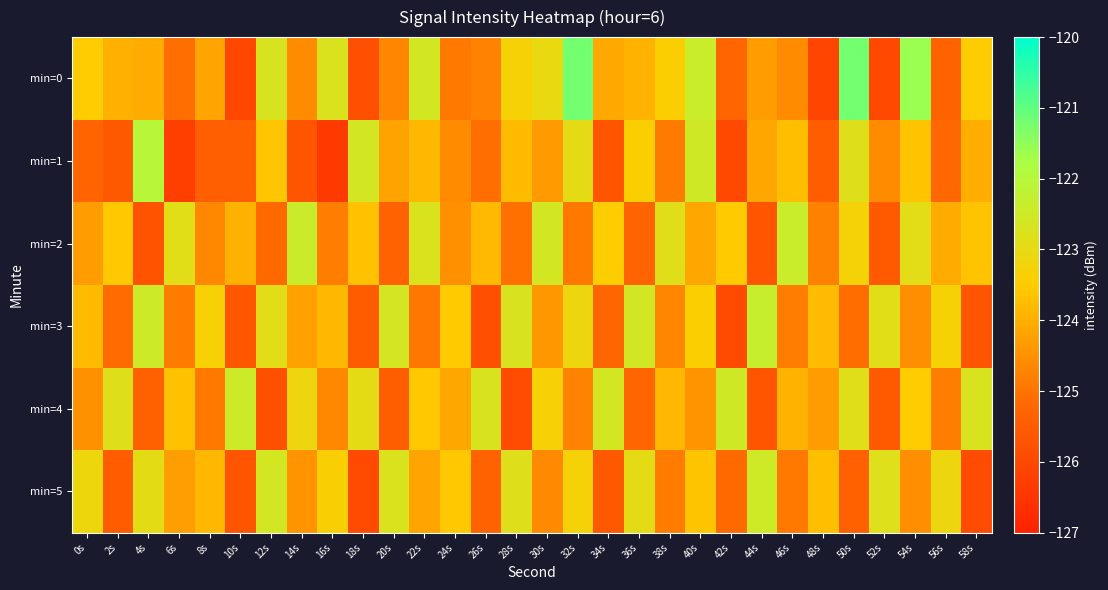

Between 20s and 36s, which is larger?

36s